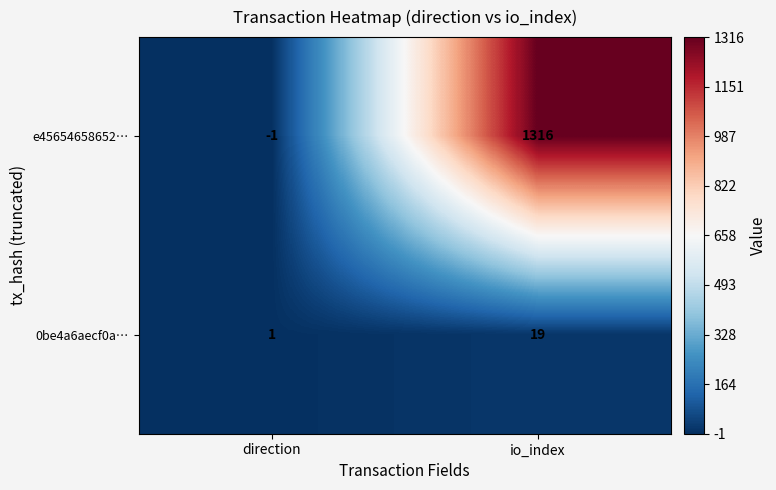

True or false: 0be4a6aecf0a… has a value of 1 at direction.

True